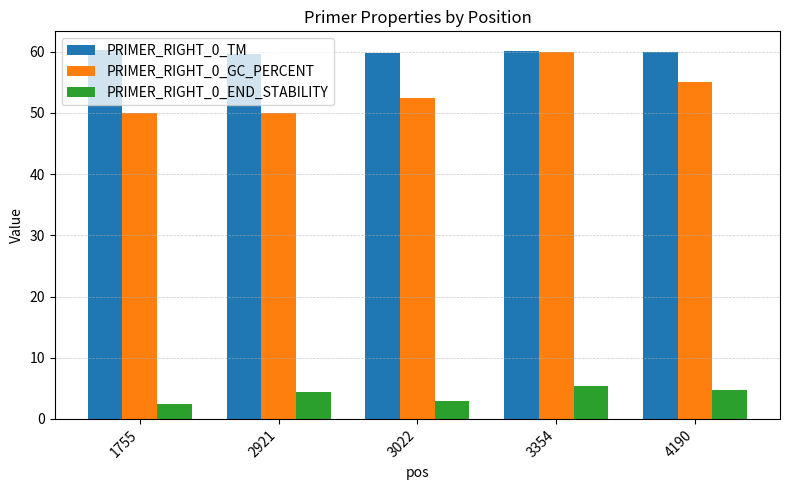

What is the total value across all series at 1755?

112.7